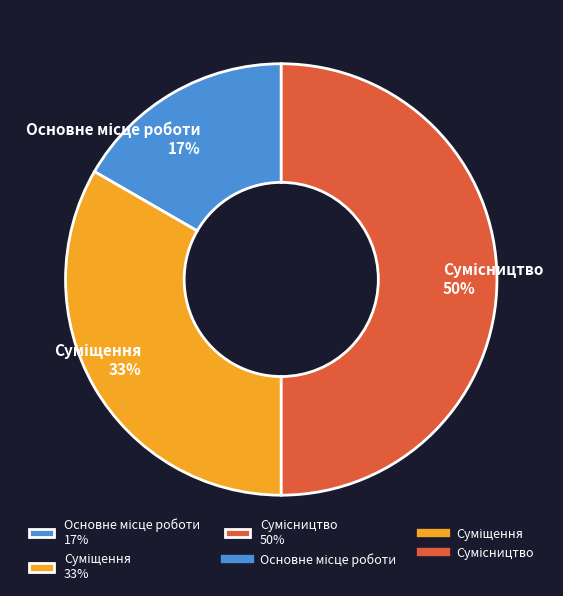

To the nearest percent, what is the difference between the largest and smallest slice percentages?

33%